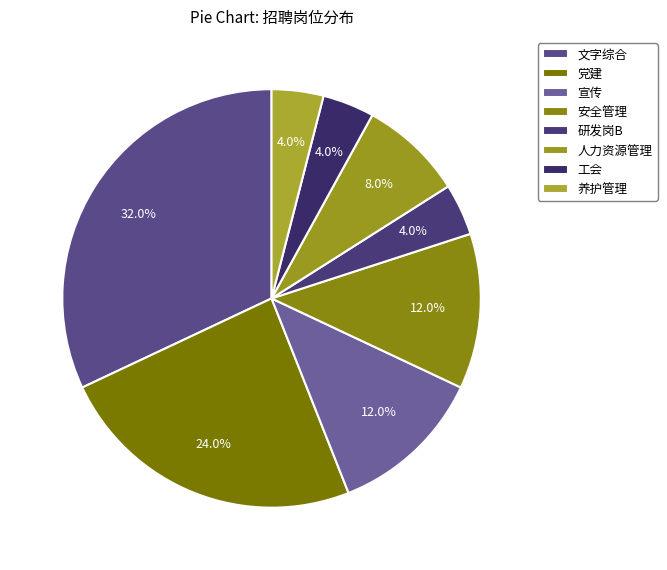

Is there any slice that represents more than half of the pie?

No